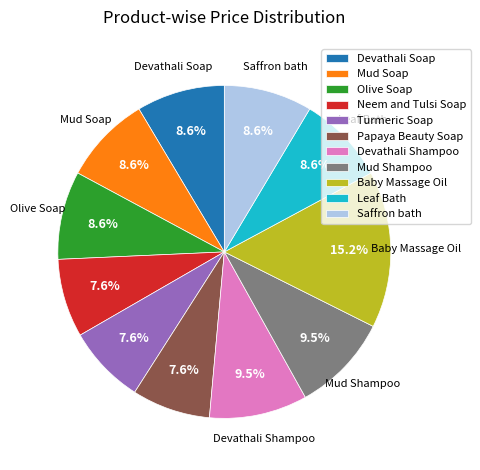

Between Leaf Bath and Baby Massage Oil, which is larger?

Baby Massage Oil